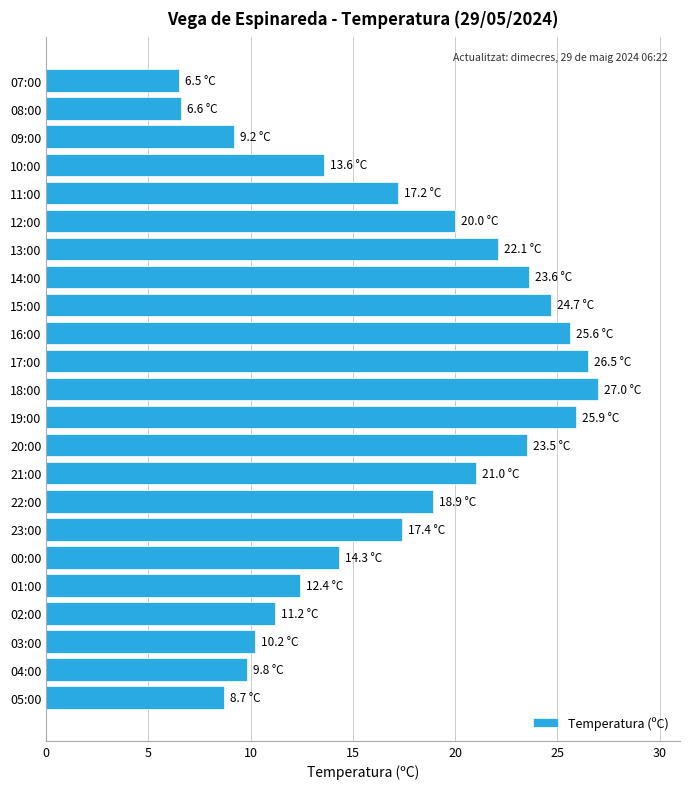

The value at 18:00 is 27.0. True or false?

True